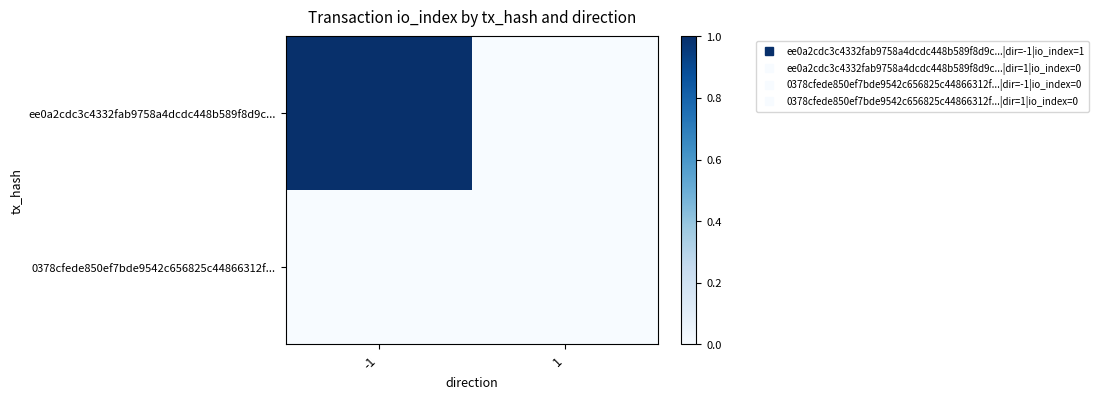

Reading left to right, what are all the values shown in this chart?

ee0a2cdc3c4332fab9758a4dcdc448b589f8d9c...: -1=1	1=0
0378cfede850ef7bde9542c656825c44866312f...: -1=0	1=0